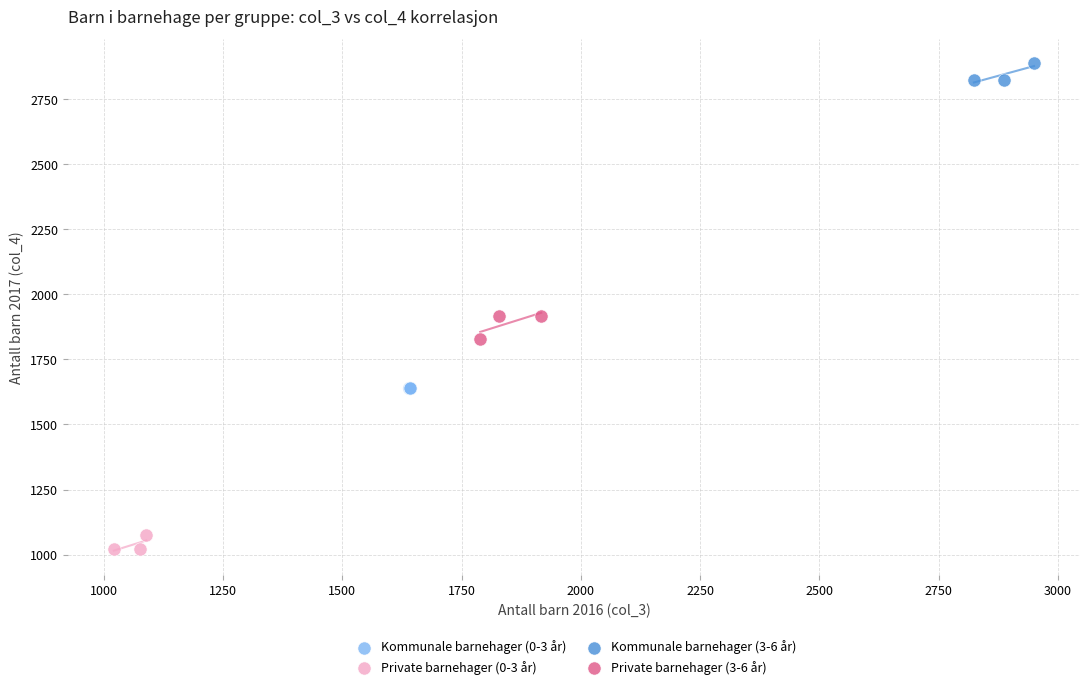

Which series contains the highest Y value?

Kommunale barnehager (3-6 år)